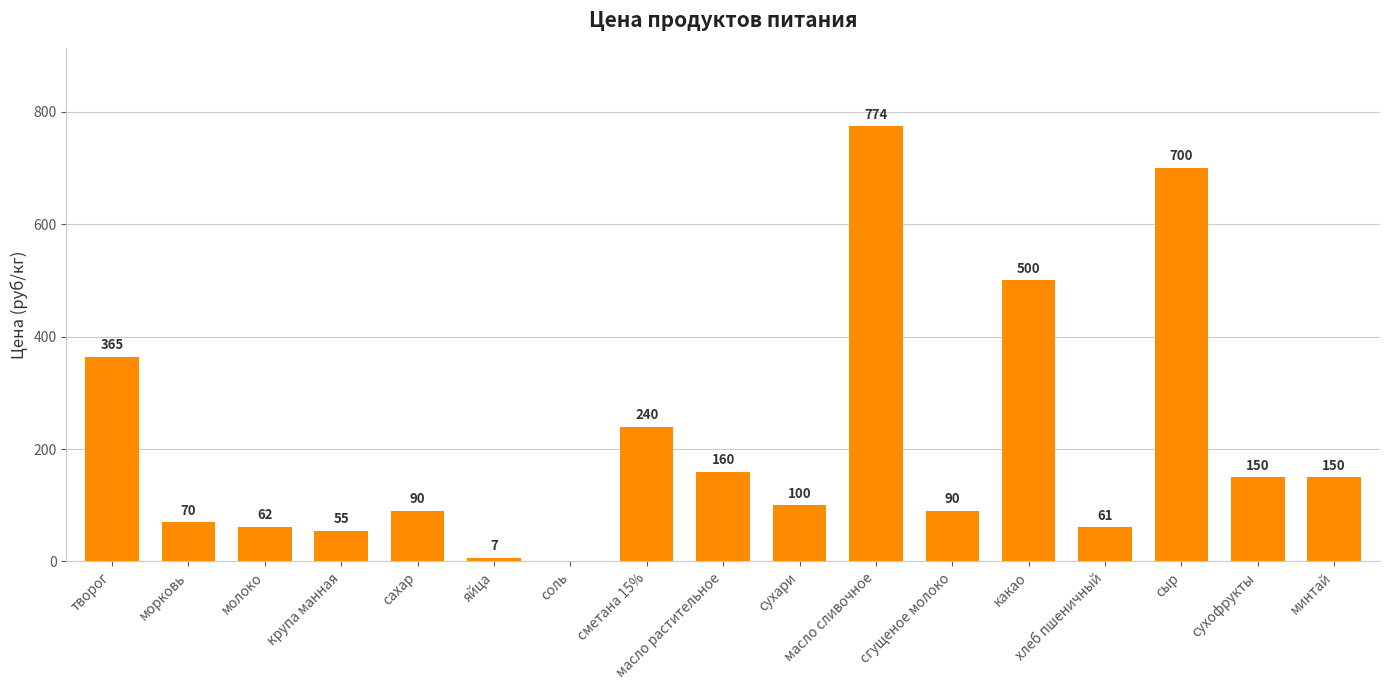

The value at минтай is 150.0. True or false?

True